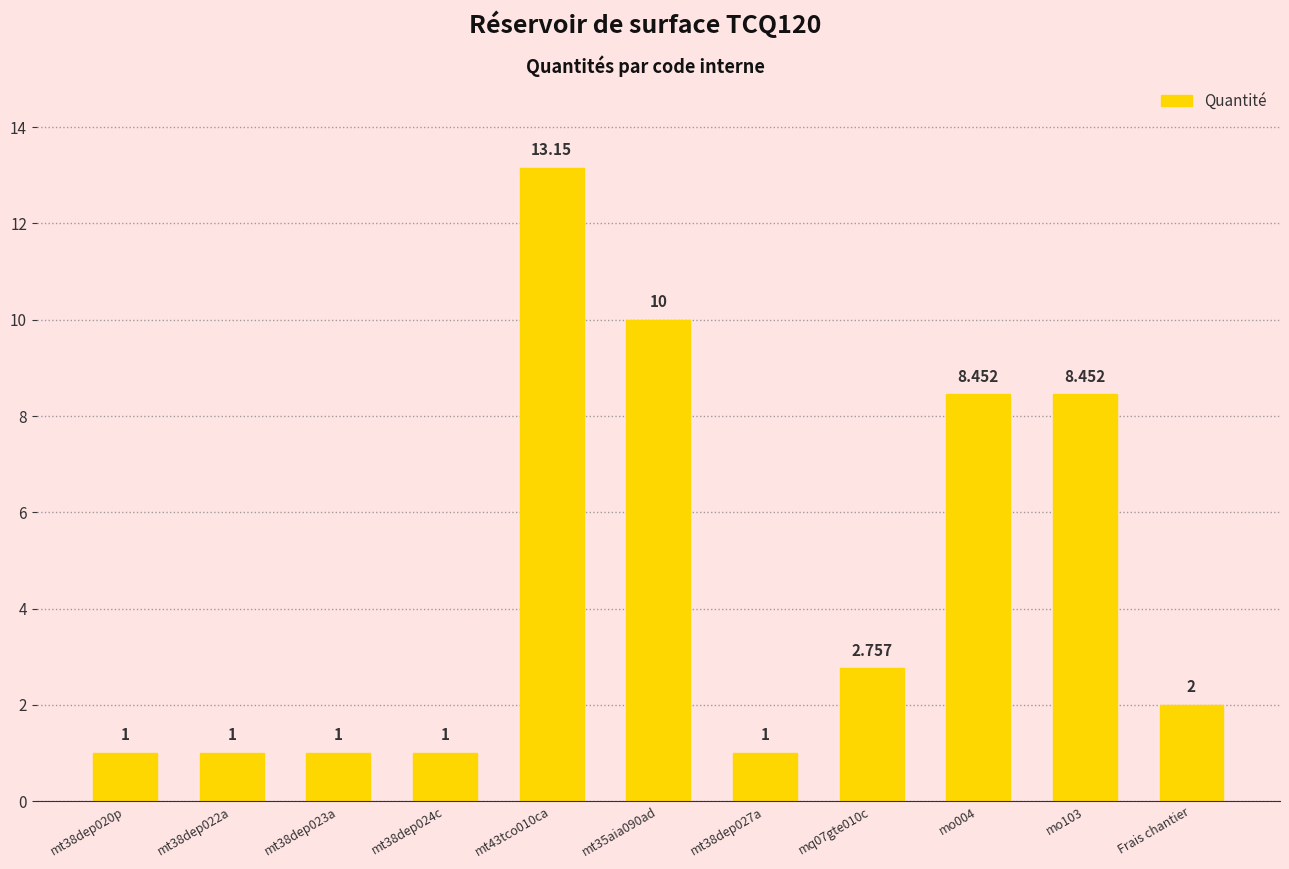

Is it true that the value at mt38dep022a is 0.3?

False